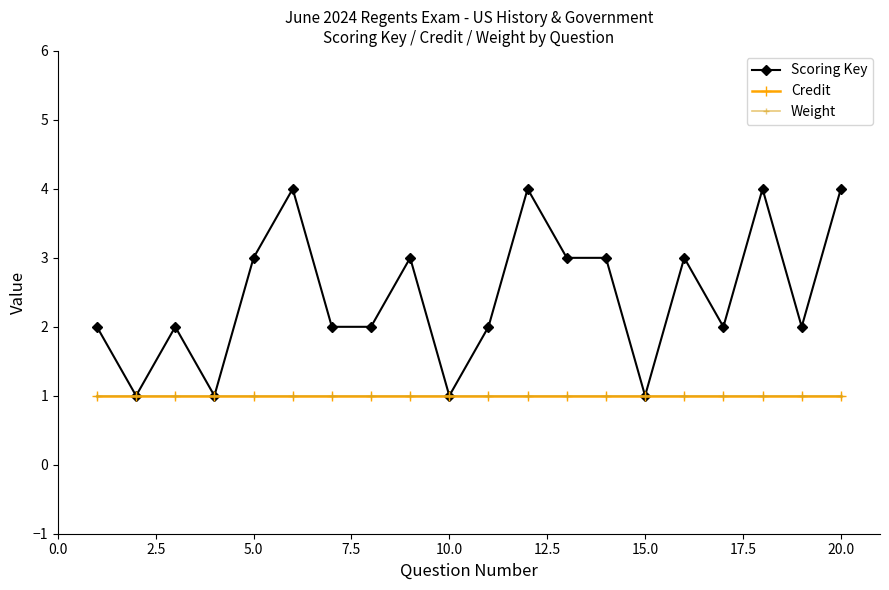

Is this an area chart (filled region under the line)?

No